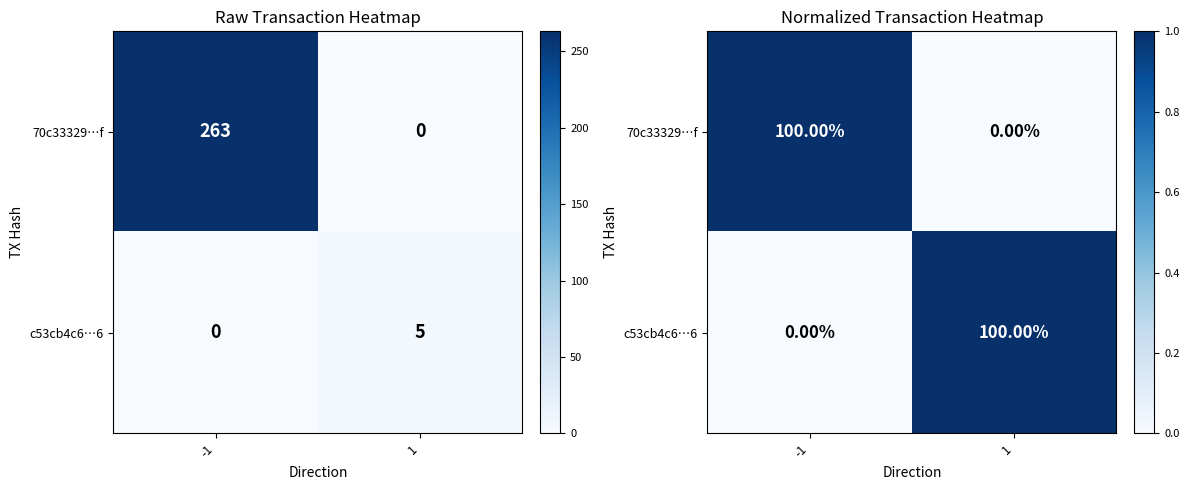

At which category is the sum across all series the highest?

-1